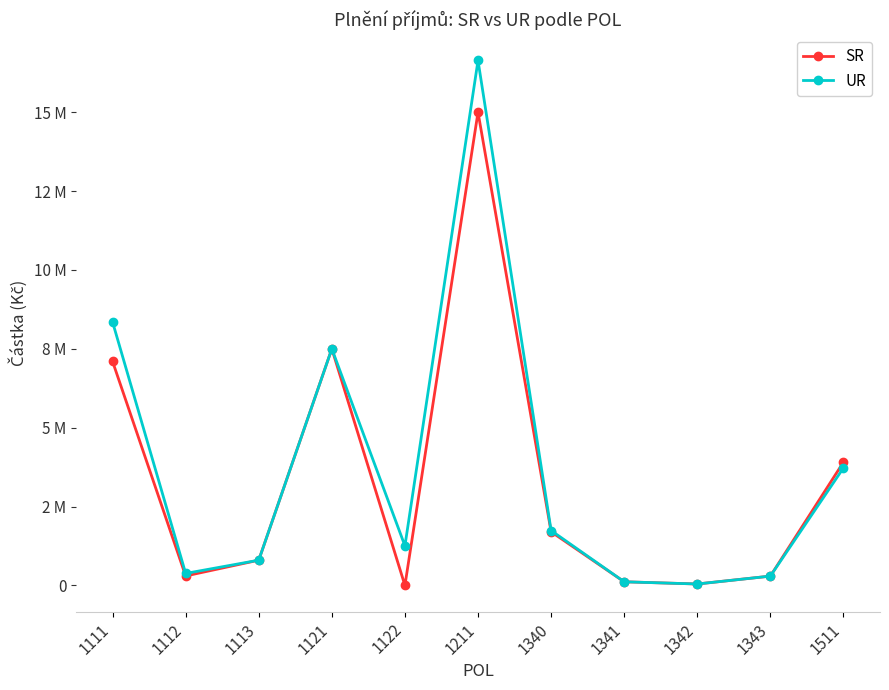

Is the value of UR at 1111 greater than the value of SR at 1340?

Yes